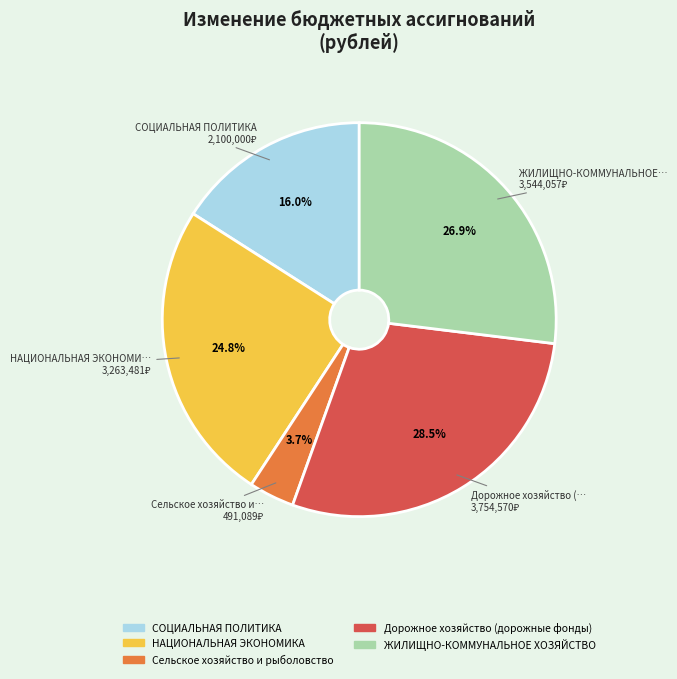

To the nearest percent, what percentage of the pie is СОЦИАЛЬНАЯ ПОЛИТИКА?

16%